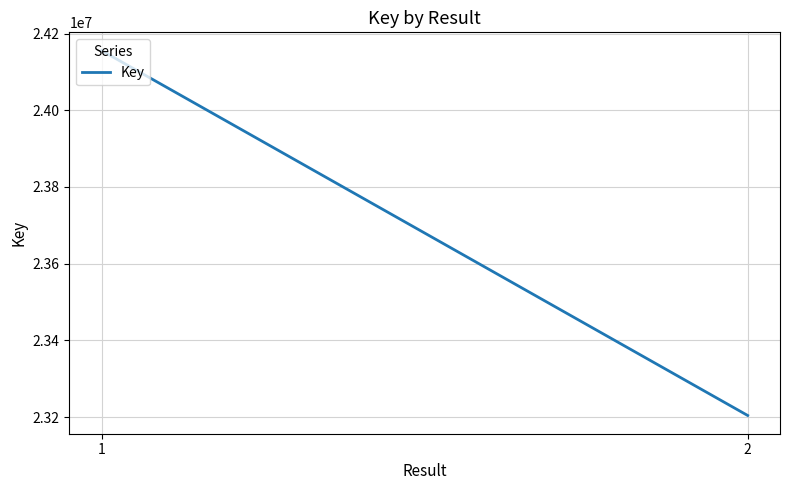

How many lines are shown in the chart?

1